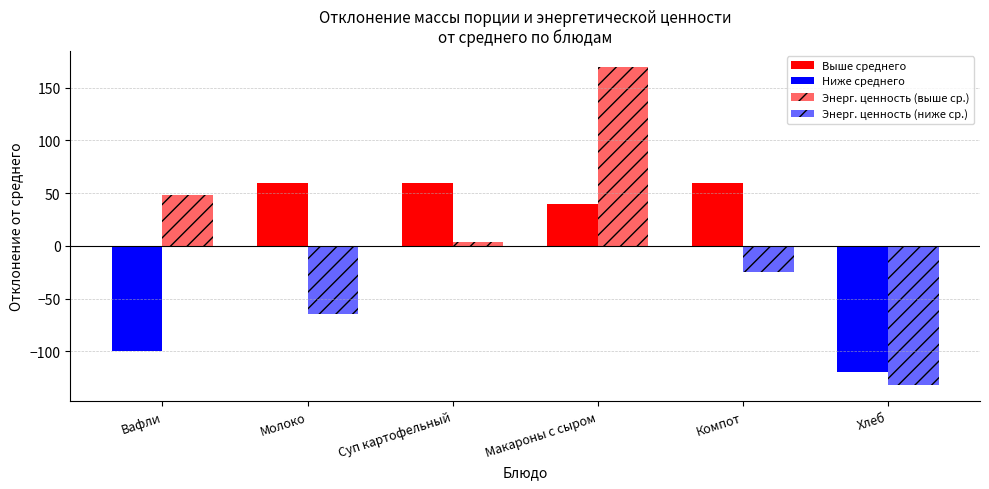

Which series has the largest range (max minus min)?

Энергетическая ценность (ккал)